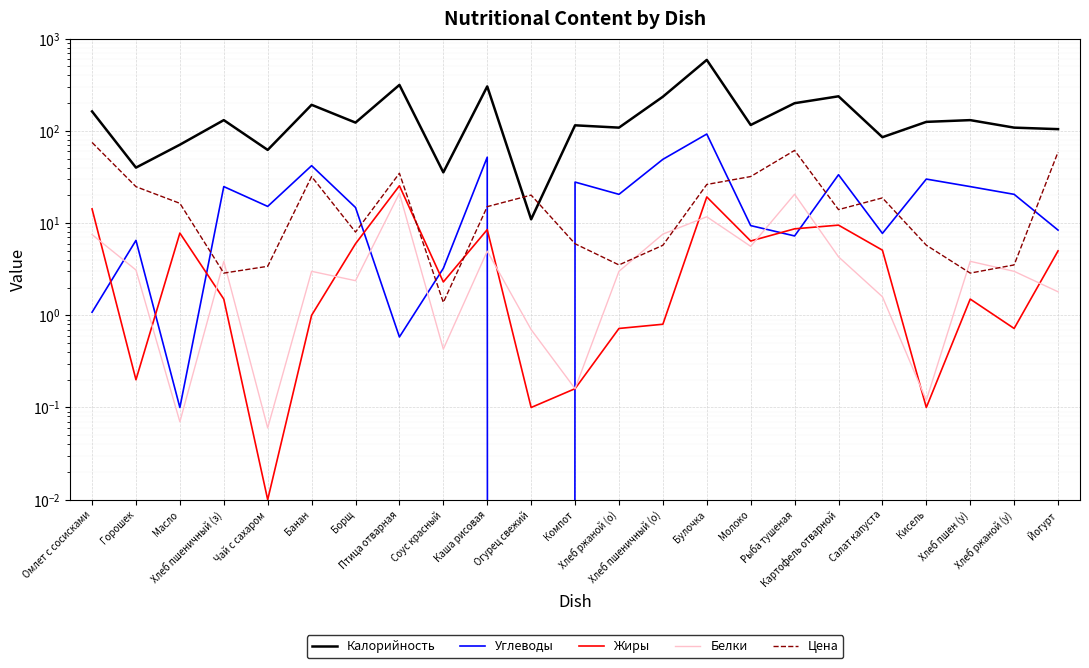

What is the difference between the maximum and minimum values in the Углеводы series?

92.5